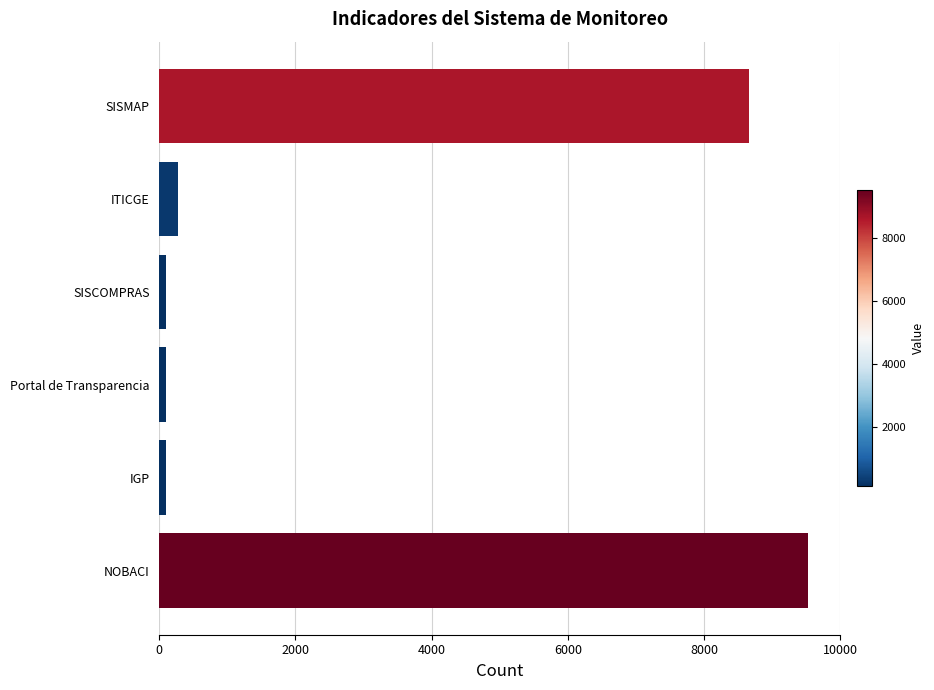

Is it true that the value at SISMAP is 11819?

False